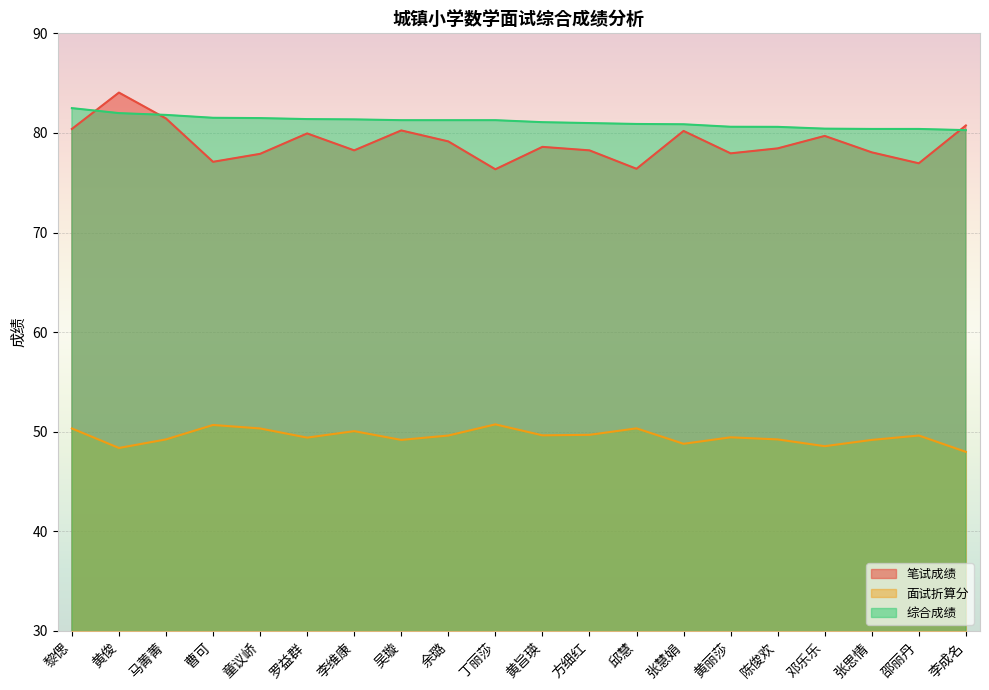

The value of 笔试成绩 at 方细红 is 78.2. True or false?

True